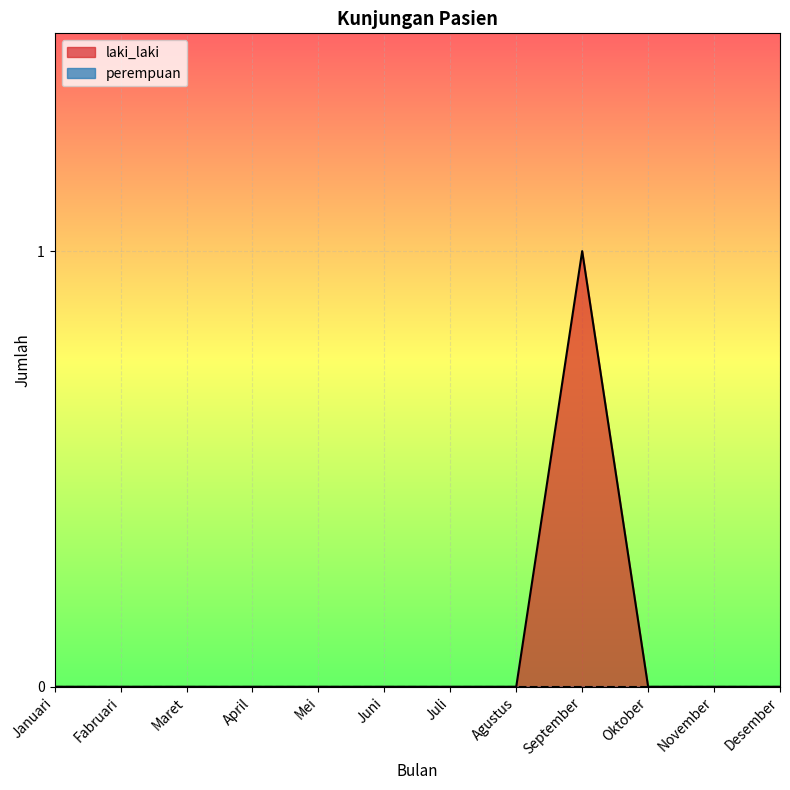

Reading left to right, transcribe all the data shown in this chart.

0	0	0	0	0	0	0	0	1	0	0	0